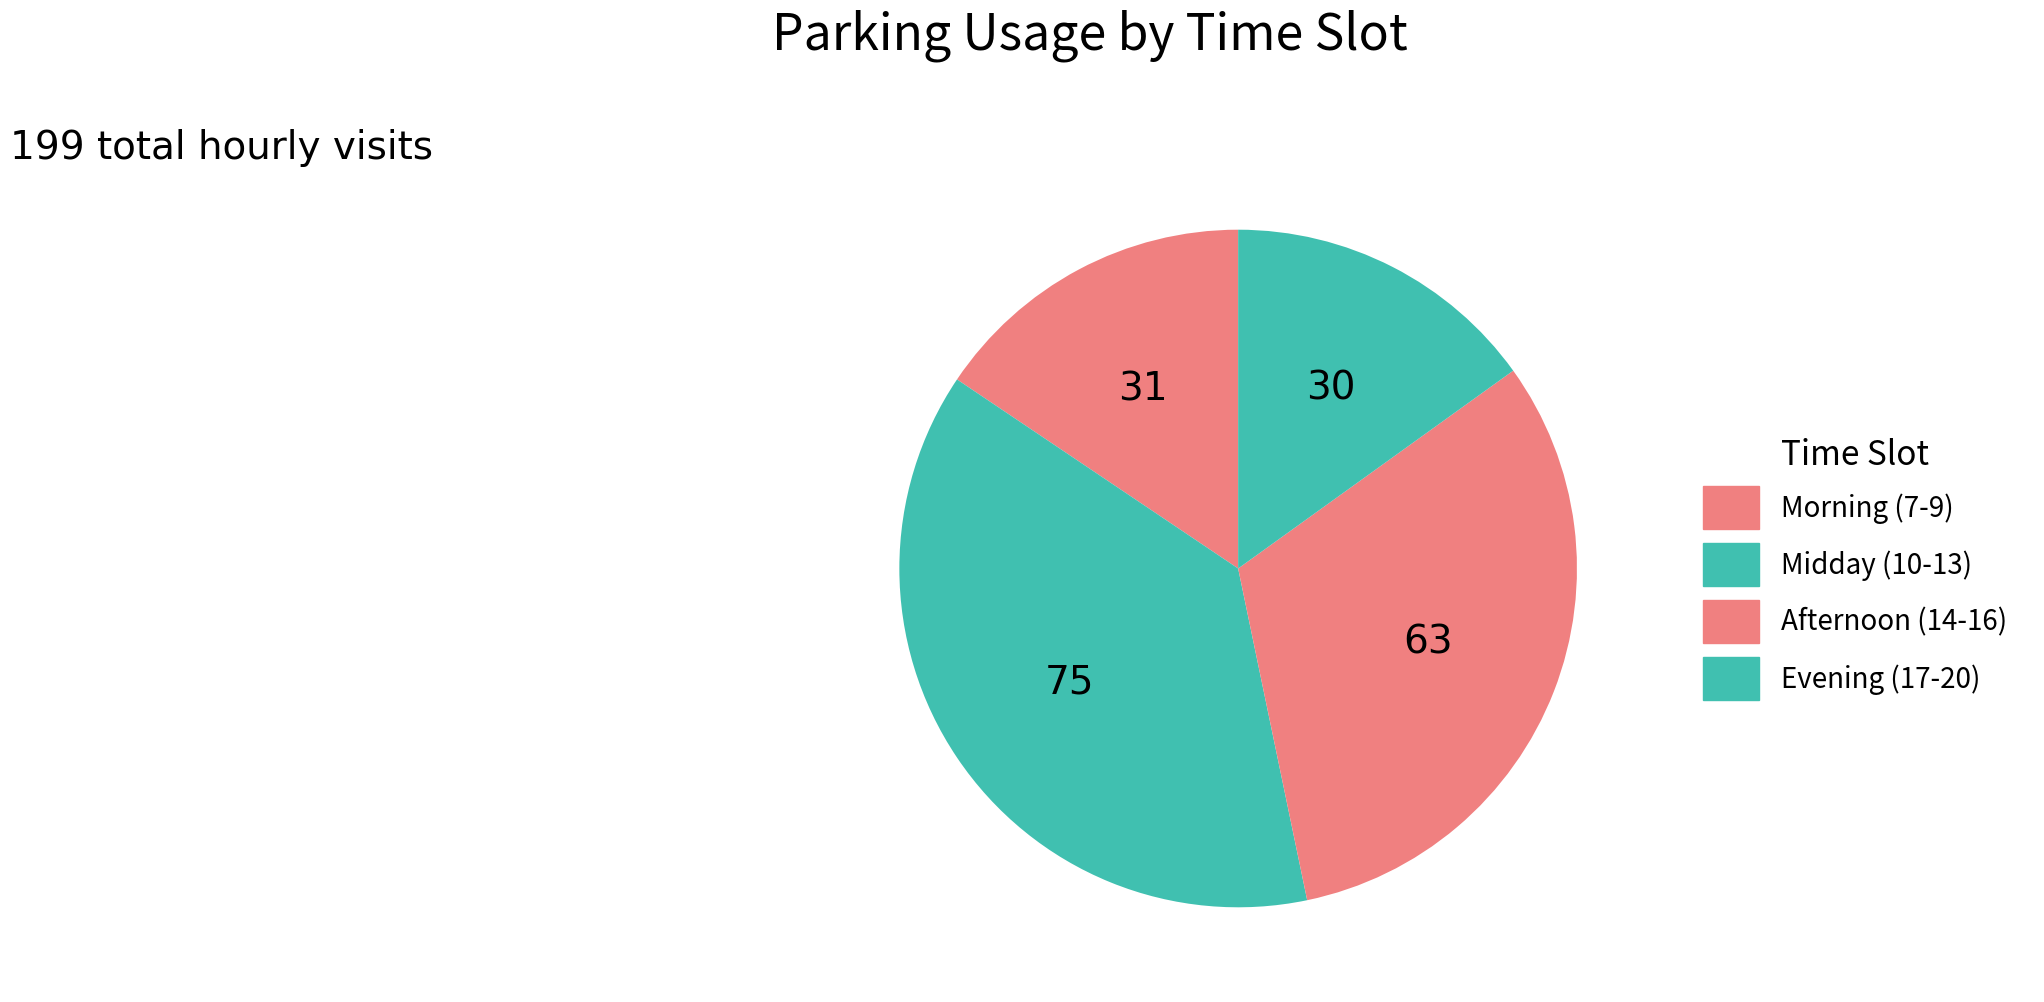

Which category has the smallest portion of the pie?

Evening (17-20)